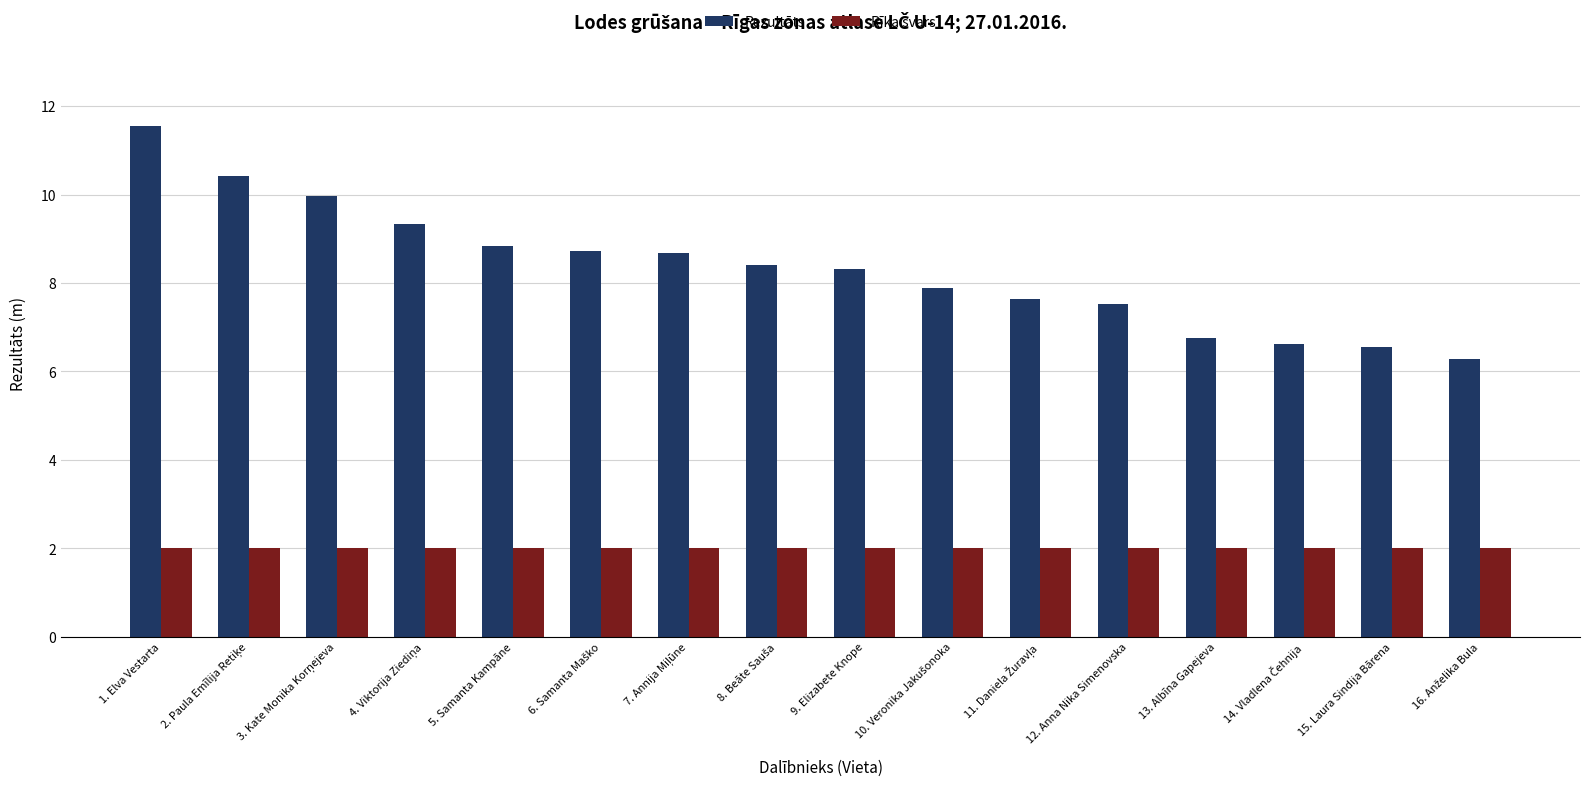

List the series in order of their overall mean, lowest first.

Rīka svars, Rezultāts